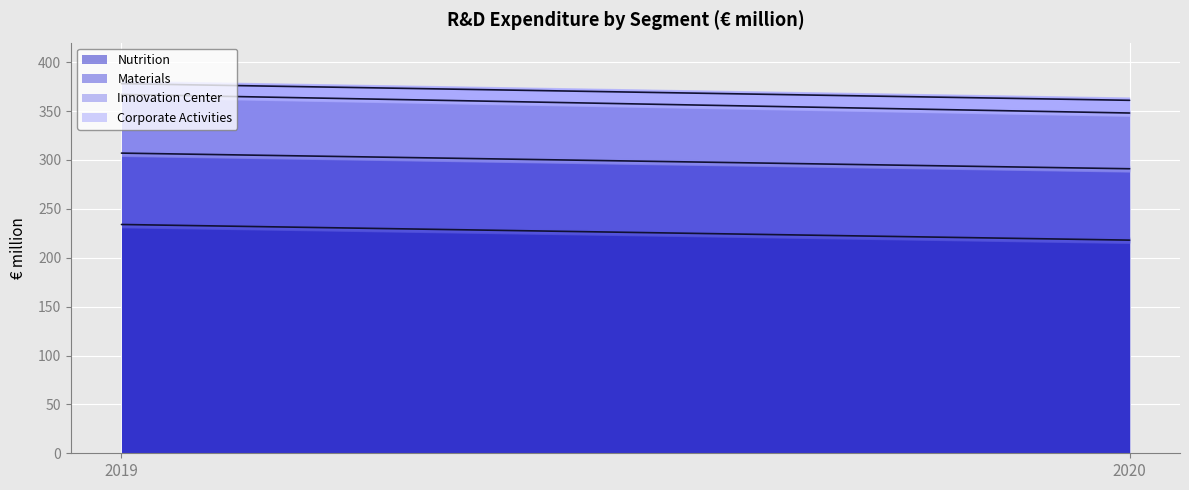

Reading left to right, what are all the values shown in this chart?

Nutrition: 2019=234	2020=218
Materials: 2019=73	2020=73
Innovation Center: 2019=60	2020=57
Corporate Activities: 2019=11	2020=13